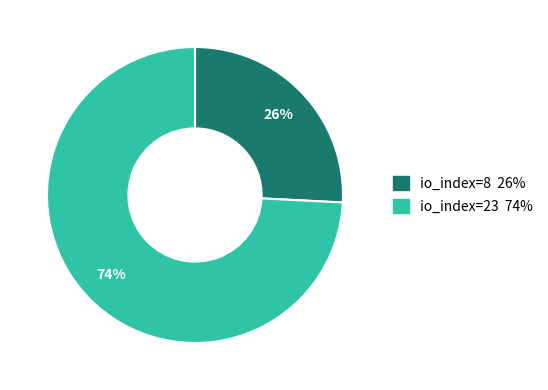

True or false: io_index=23 accounts for 74% of the total.

True